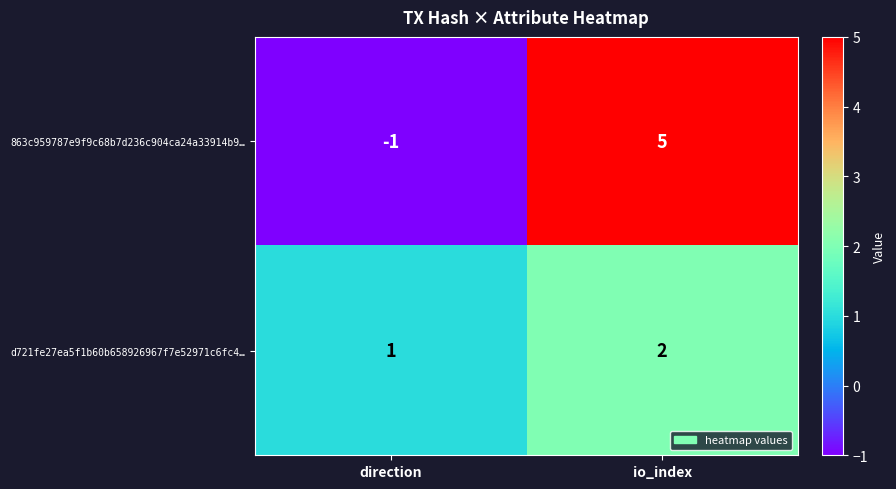

Reading right to left, list all the values displayed in this chart.

863c959787e9f9c68b7d236c904ca24a33914b9…: io_index=5	direction=-1
d721fe27ea5f1b60b658926967f7e52971c6fc4…: io_index=2	direction=1